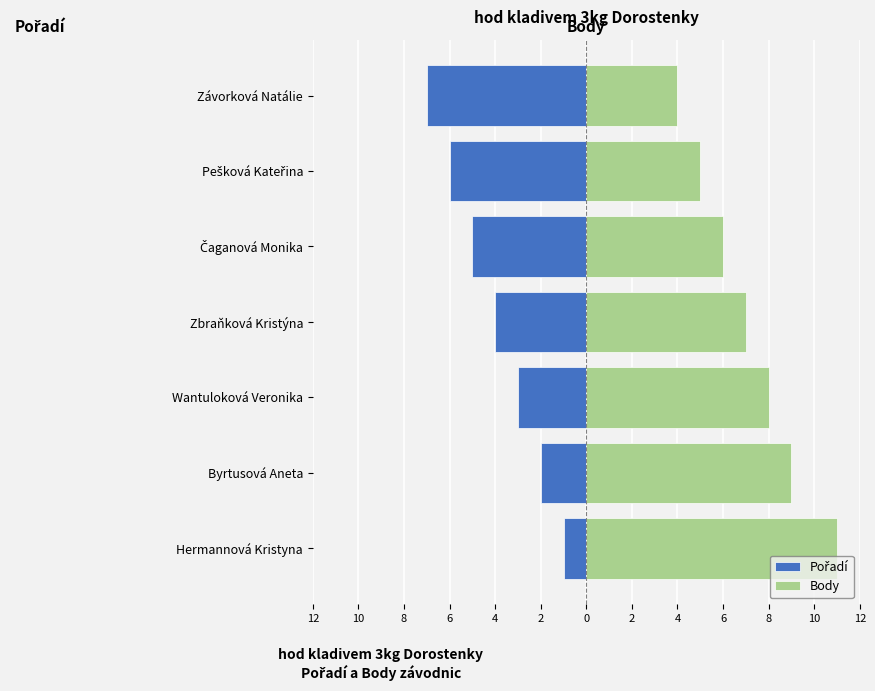

Are the bars horizontal?

Yes